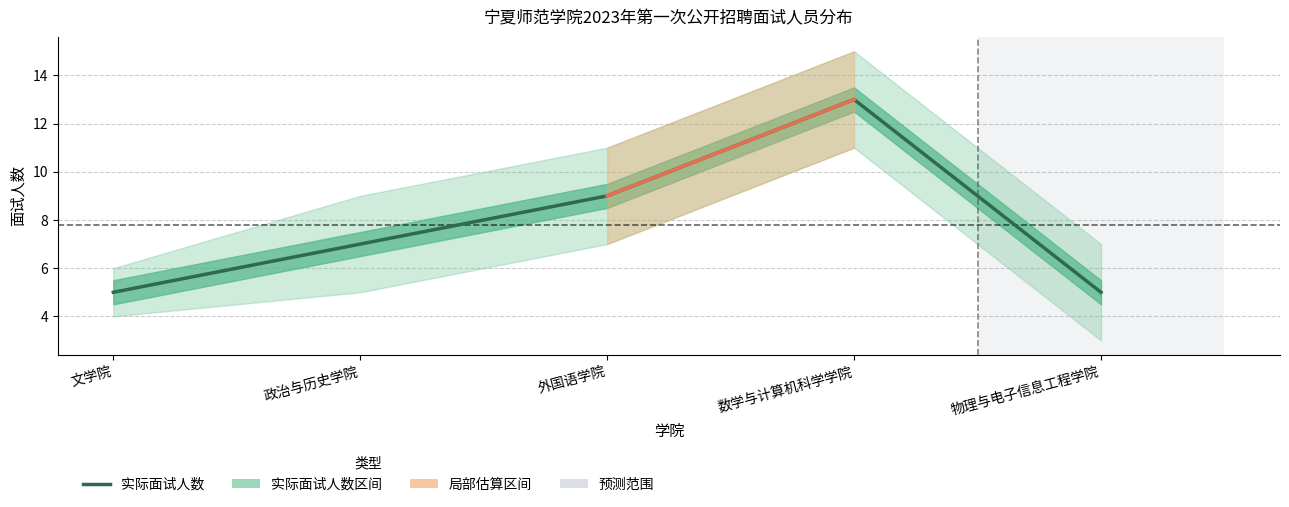

What is the greatest value displayed?

13